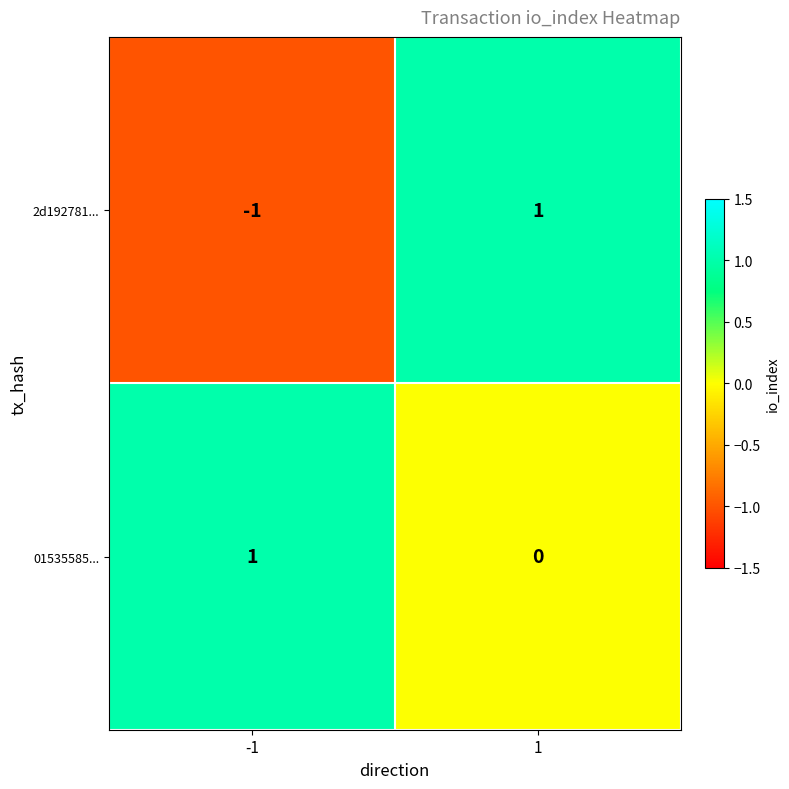

Which series has the largest range (max minus min)?

2d192781...